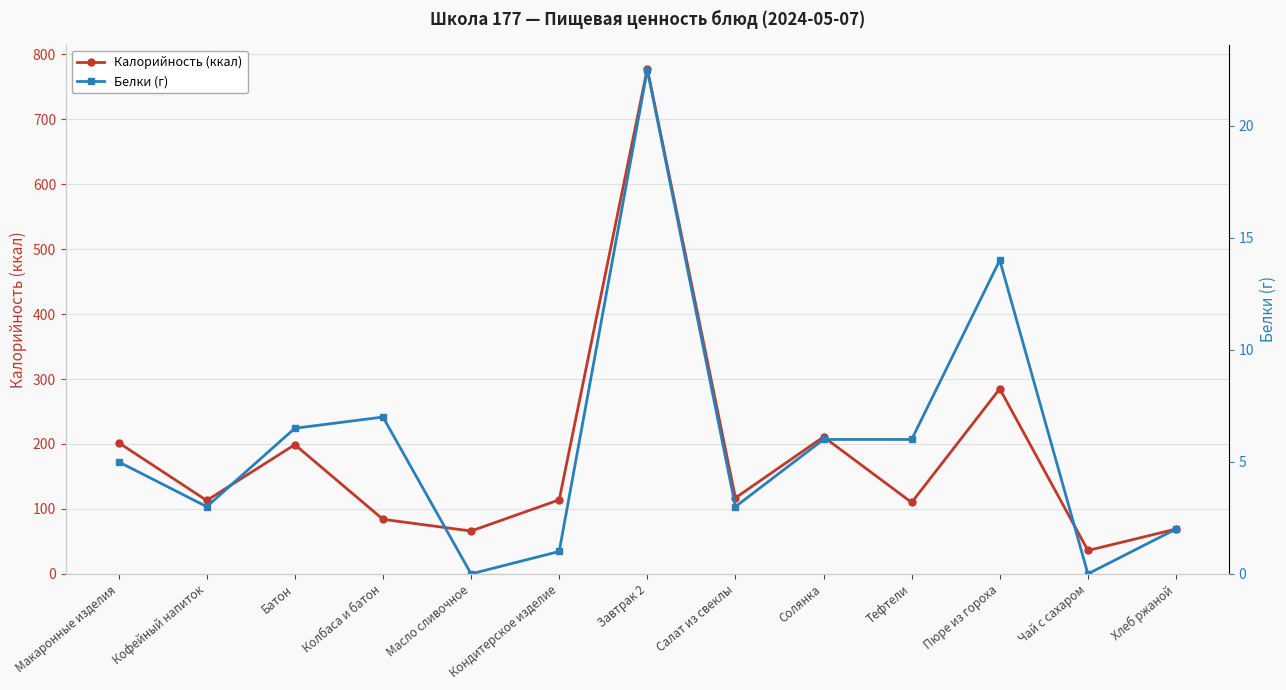

What position from the right is Колбаса и батон?

10